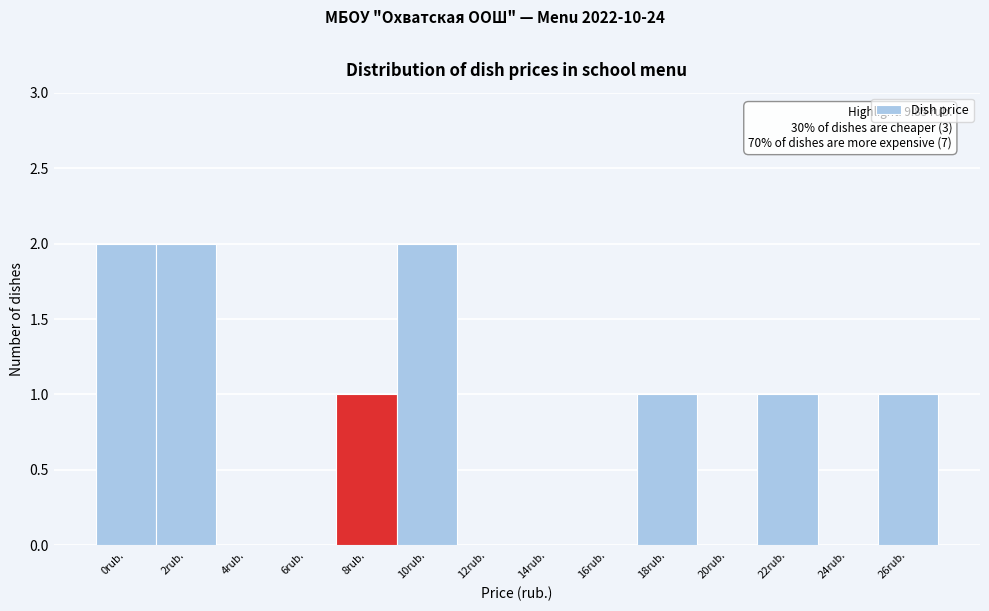

Reading left to right, what are all the values shown in this chart?

0rub.=2	2rub.=2	4rub.=0	6rub.=0	8rub.=1	10rub.=2	12rub.=0	14rub.=0	16rub.=0	18rub.=1	20rub.=0	22rub.=1	24rub.=0	26rub.=1